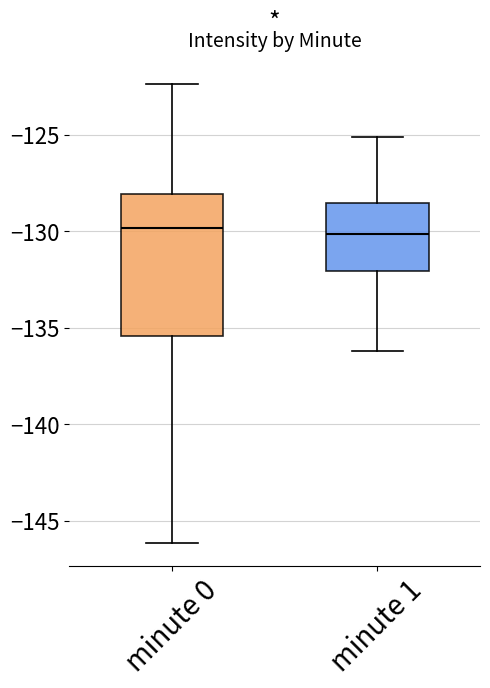

Where is the lower edge of the box for minute 1 on the y-axis? The values are not printed on the chart, so give them approximately, as read against the axis.

-132.0